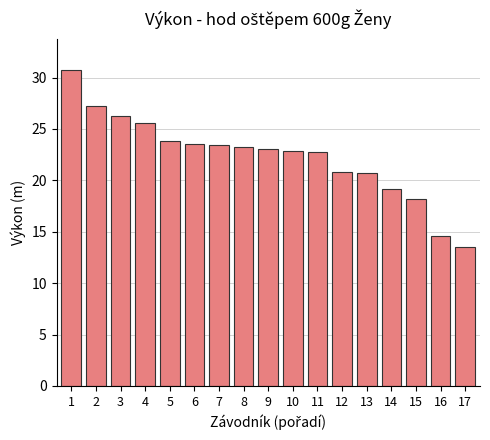

What is the change in value from 6 to 16?

-9.0